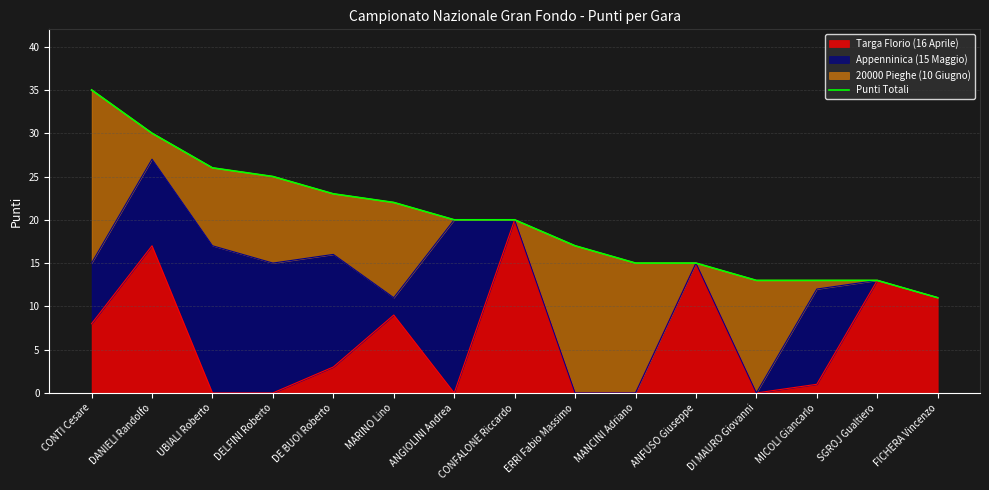

What is the label of the 9th point from the right?

ANGIOLINI Andrea